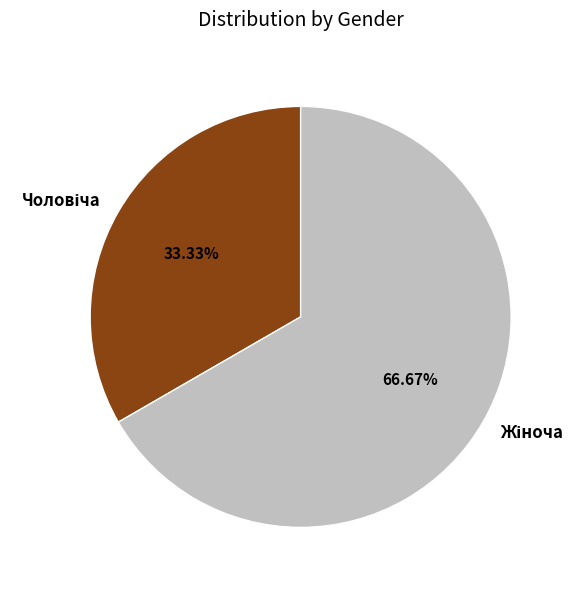

Is there any slice that represents more than half of the pie?

Yes